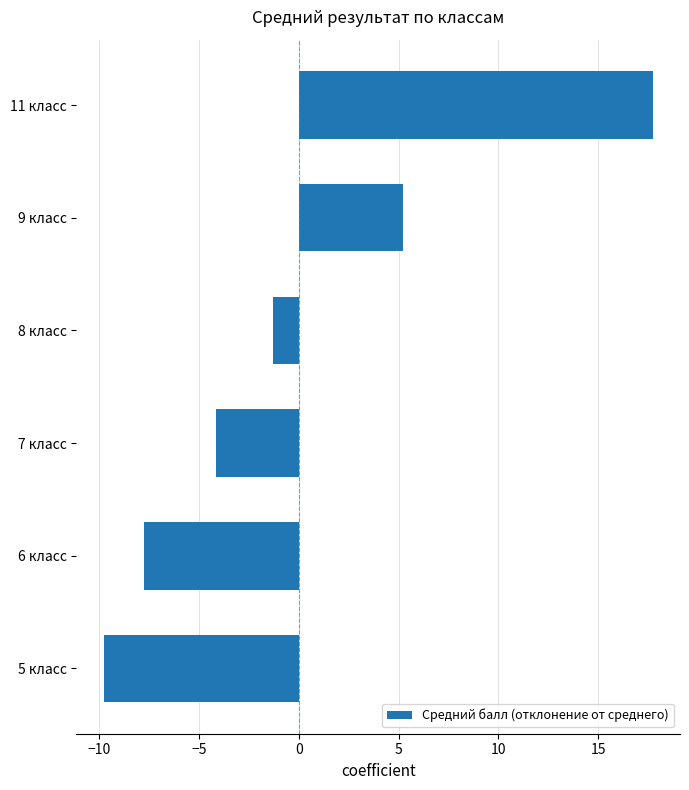

True or false: the data shows 9.5 at 11 класс.

False